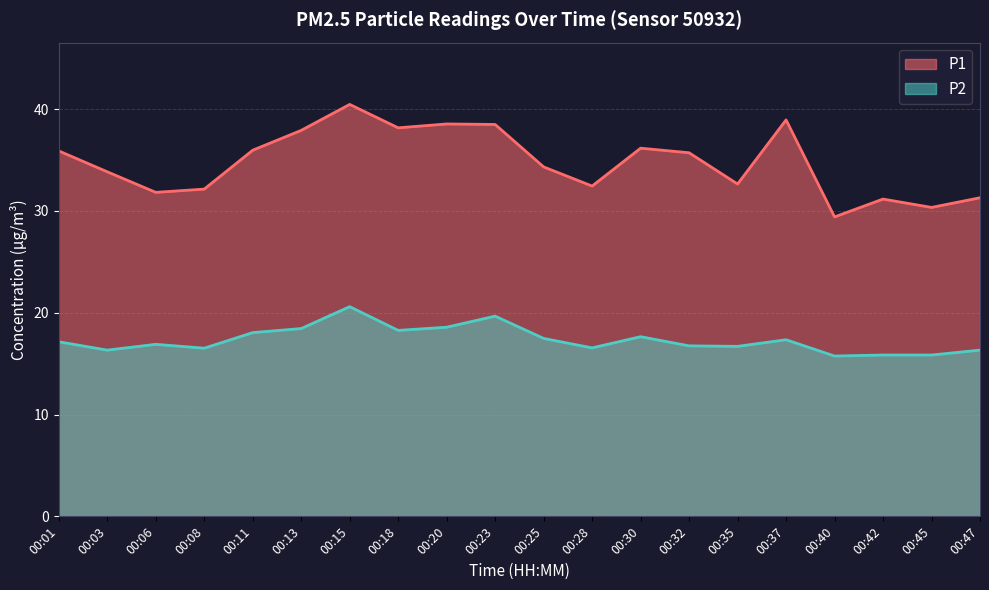

Rank the series by their average value, from lowest to highest.

P2, P1